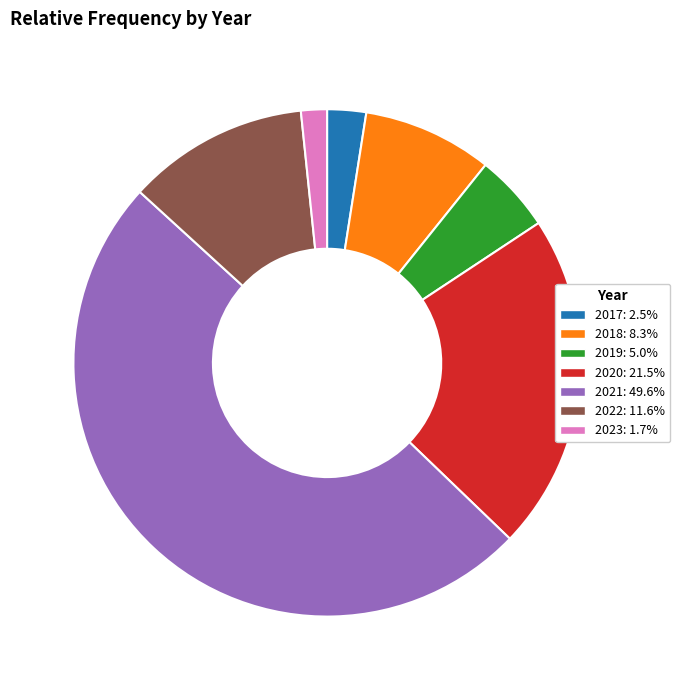

Does 2023 represent more than half of the total?

No